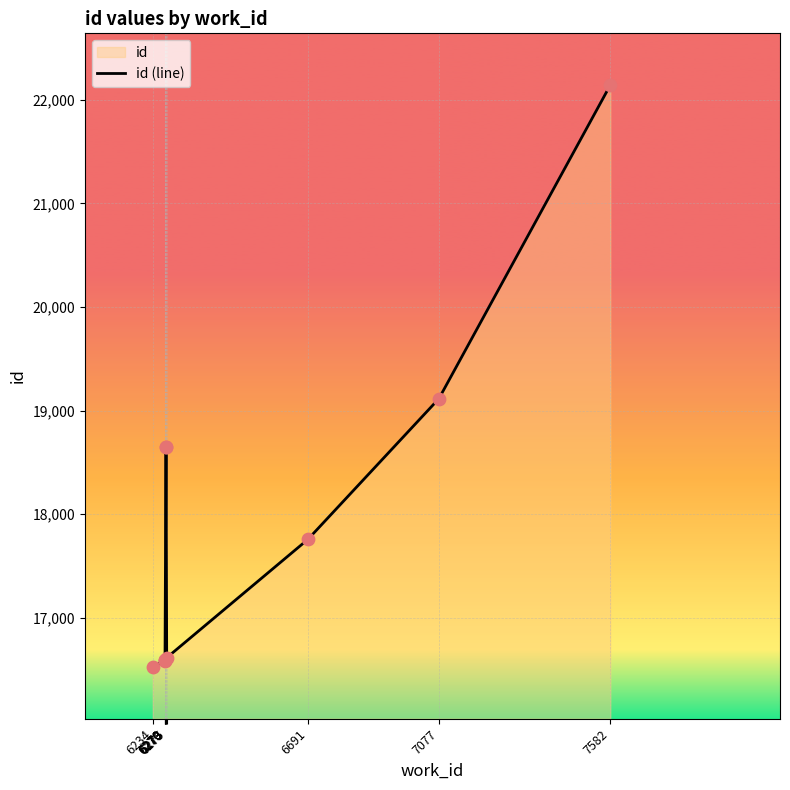

What is the change in value from 6270 to 6691?

+1170